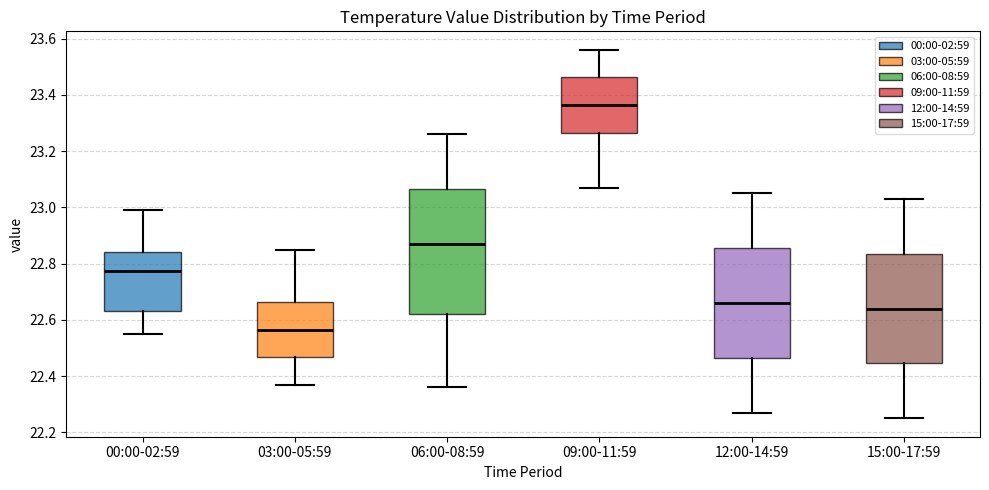

Which box has the lowest median line?

03:00-05:59